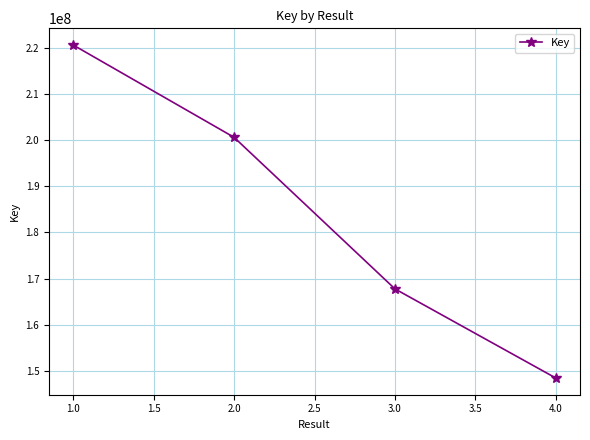

What is the minimum value shown in the chart?

148432262